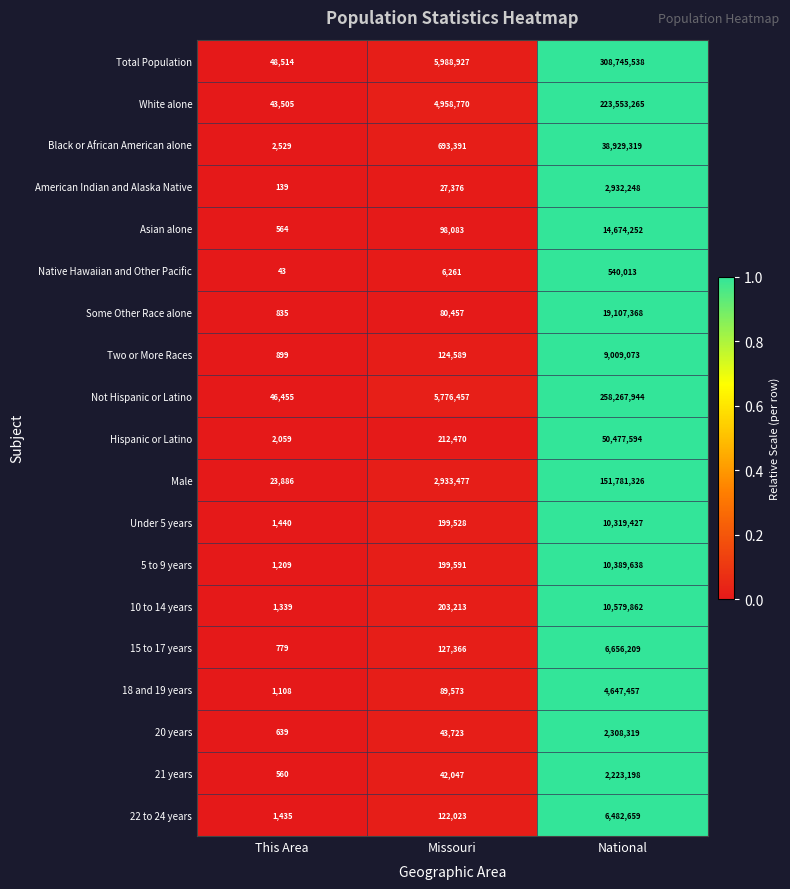

How many categories are shown in the chart?

3